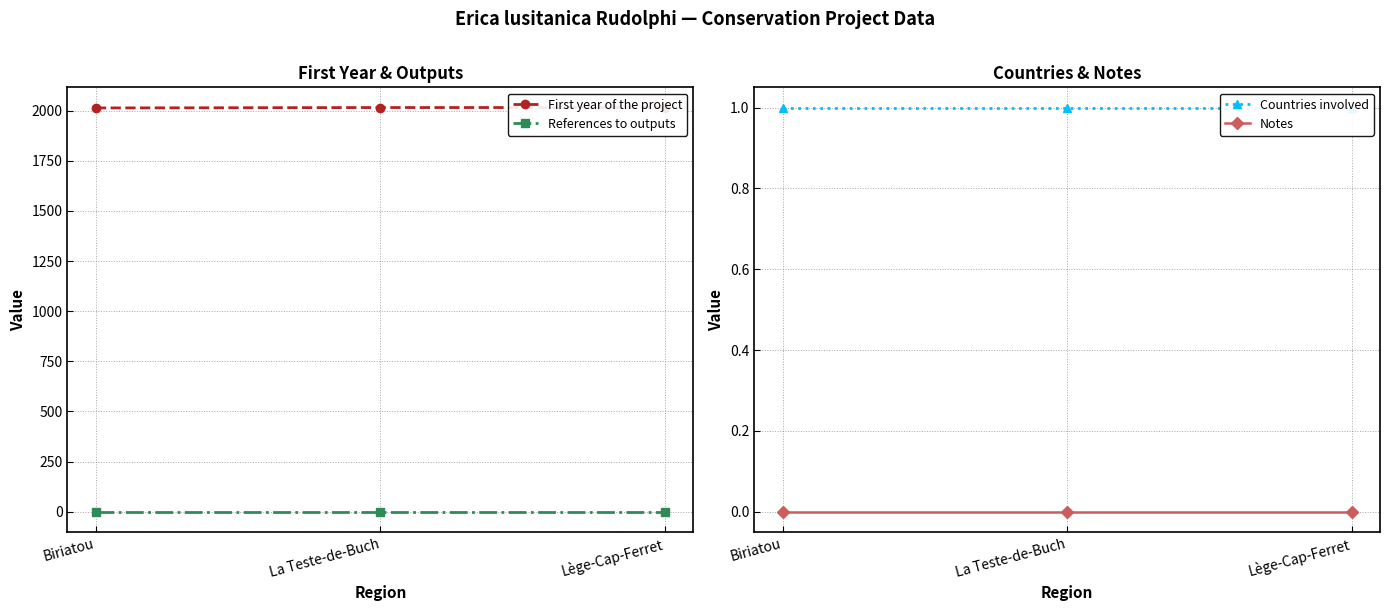

What position from the left is Biriatou?

1